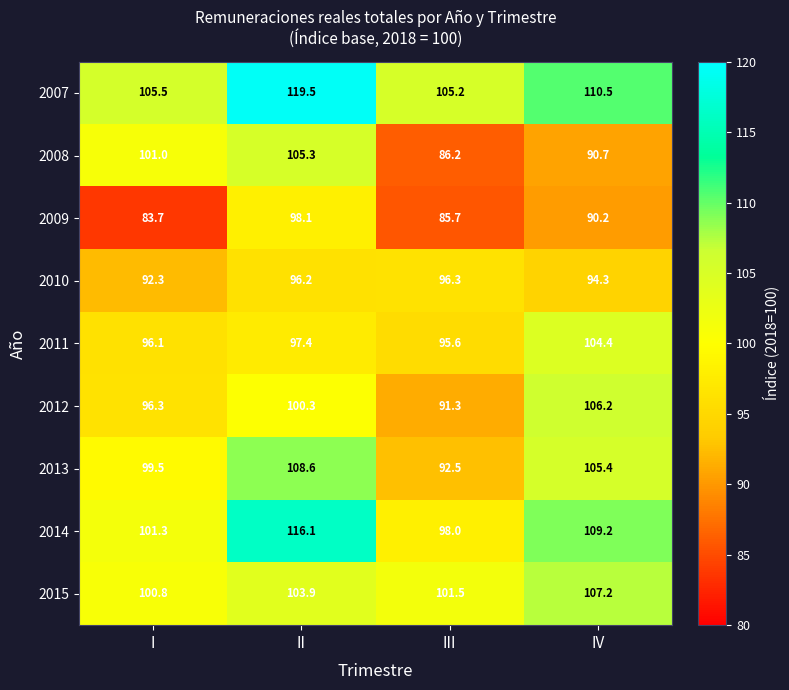

What is the sum of all 2011 values?

393.5